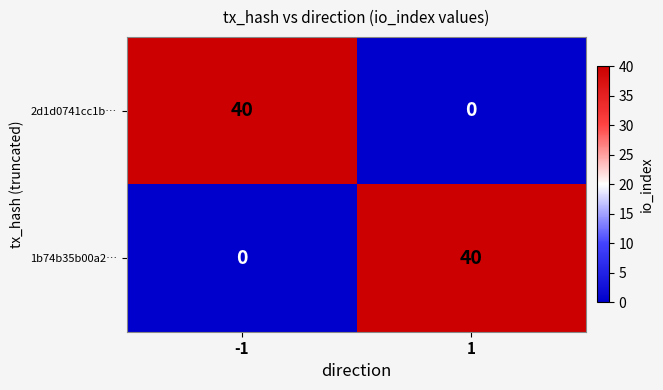

What is the difference between the highest and lowest values at -1?

40